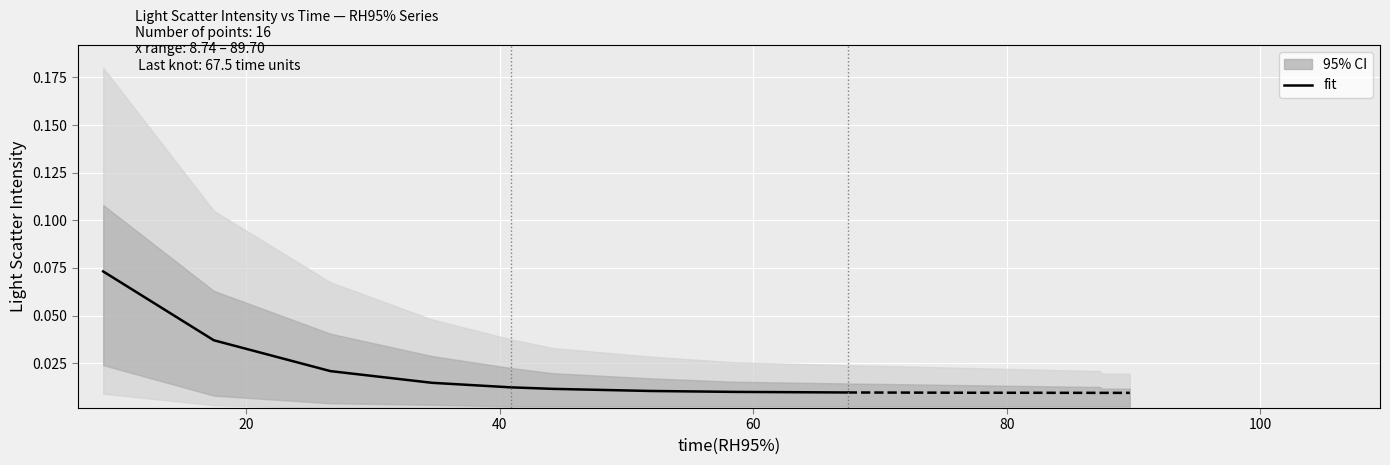

Is this an area chart (filled region under the line)?

No